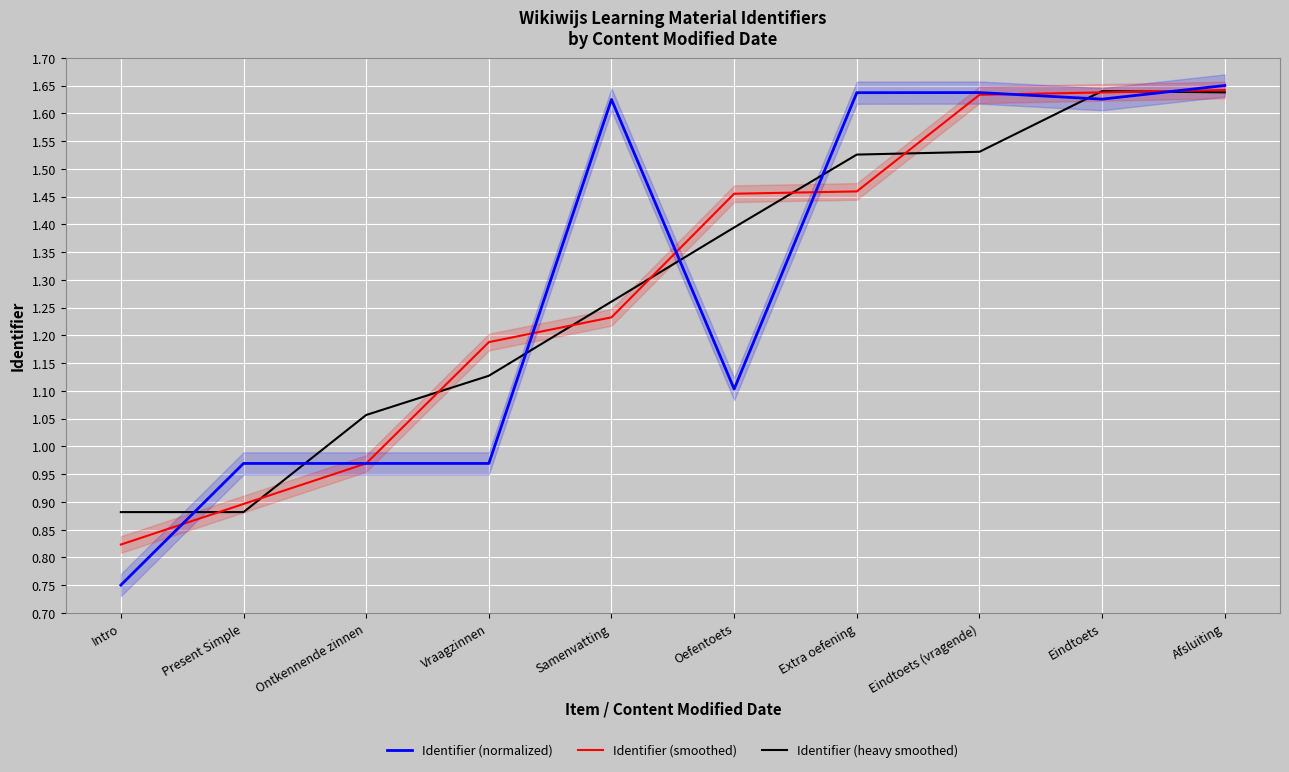

True or false: Identifier (smoothed) has a value of 1.0 at Eindtoets (vragende).

False